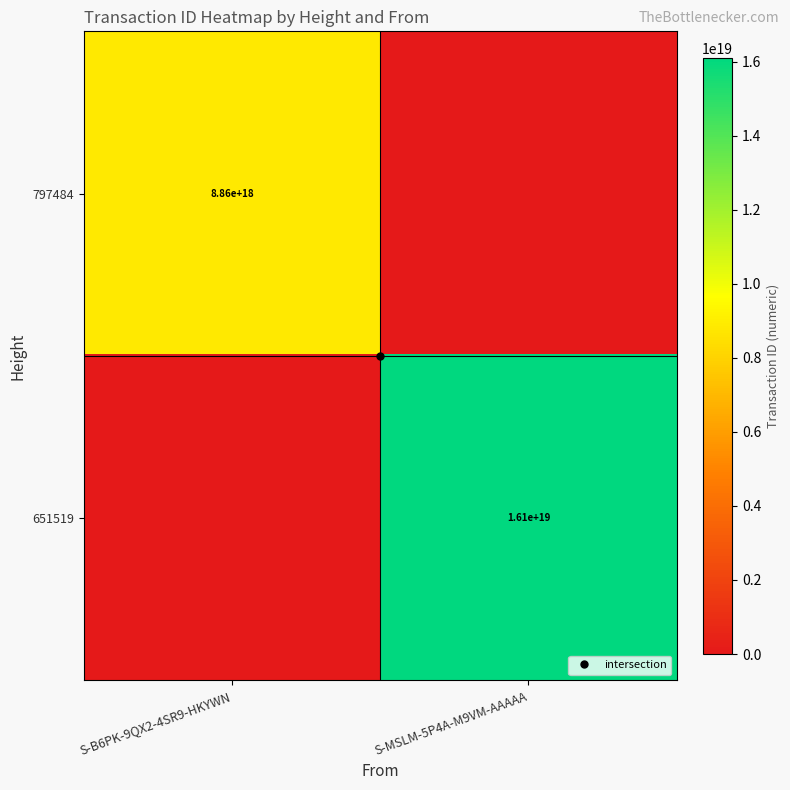

Count the 797484 values in the range 0 to 8856840706234503168.

2